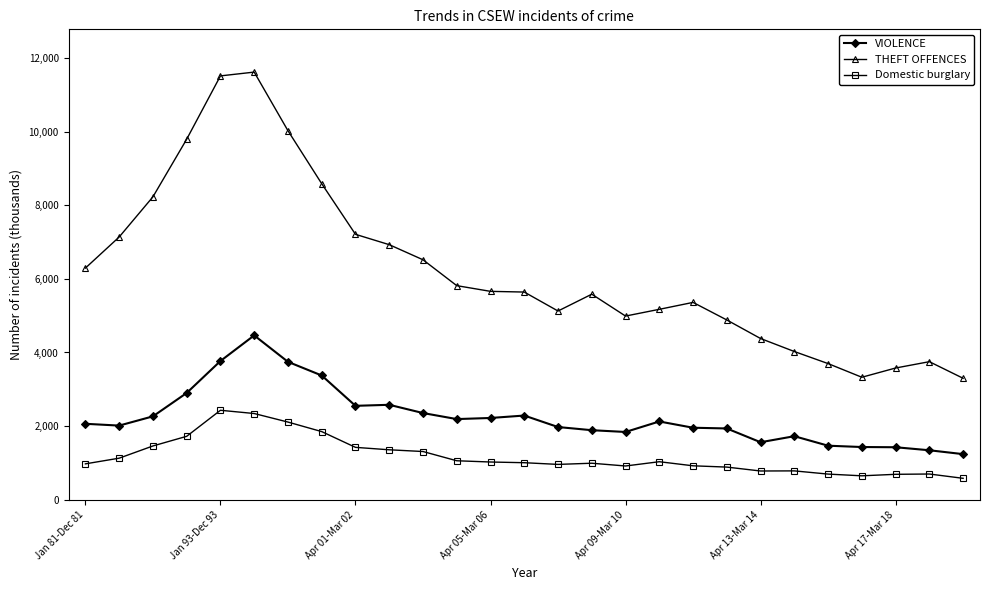

Rank the series by their average value, from highest to lowest.

THEFT OFFENCES, VIOLENCE, Domestic burglary